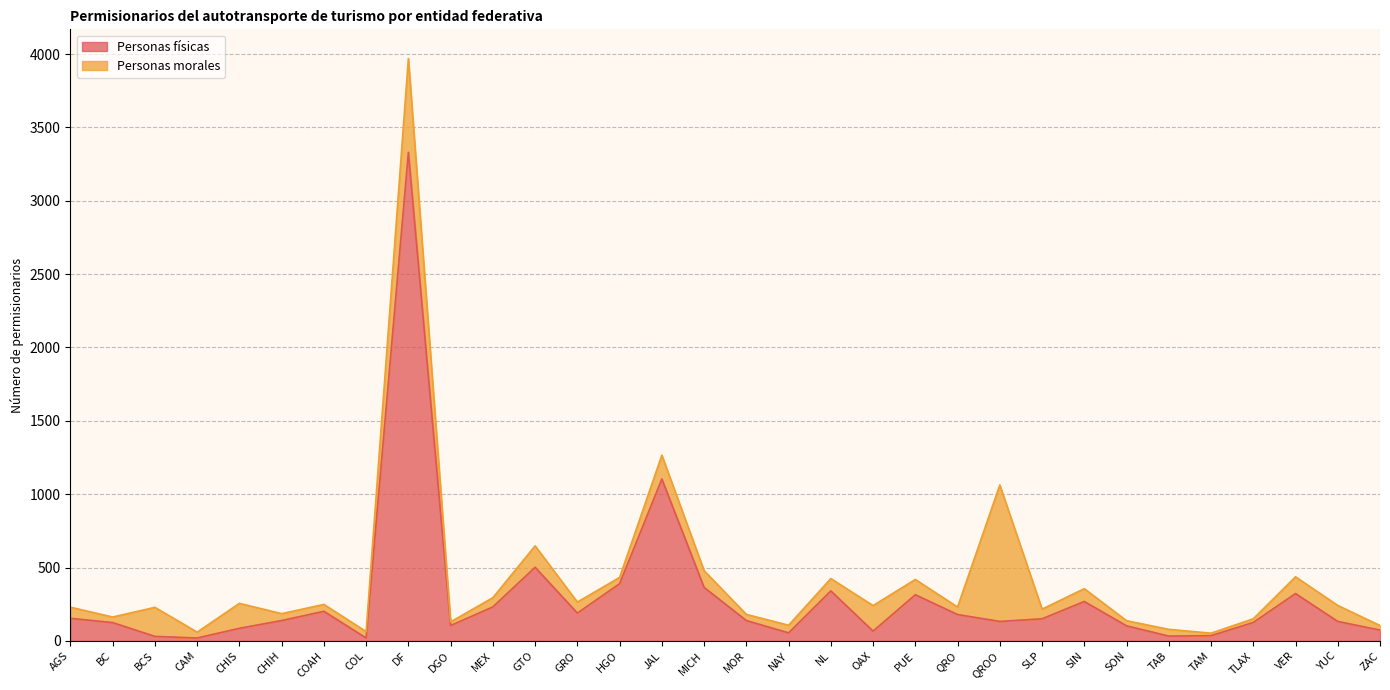

What is the difference between the values at AGS and BCS?

123